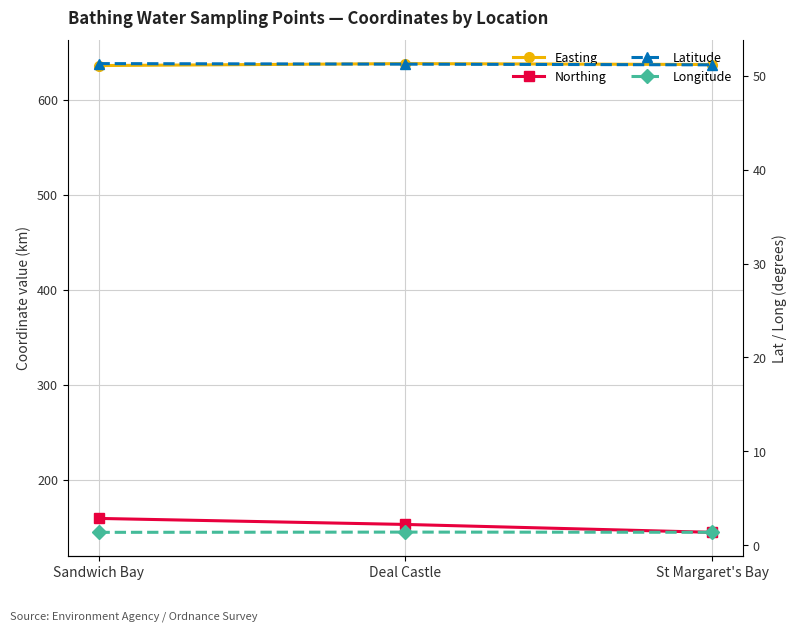

What is the sum of all Latitude values?

153.7